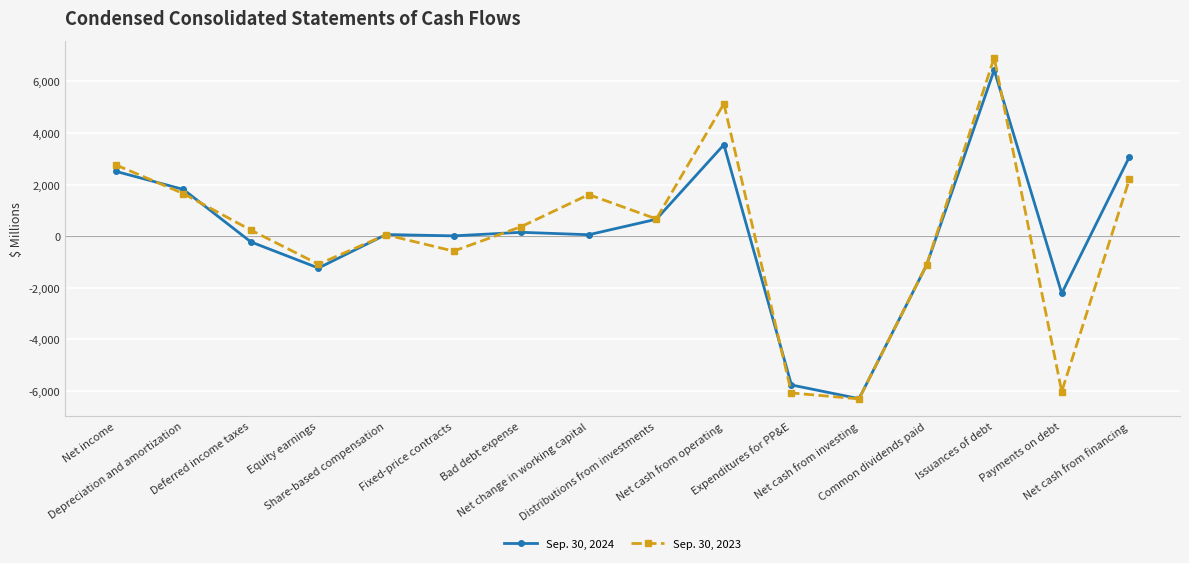

Rank the series by their maximum value, from highest to lowest.

Sep. 30, 2023, Sep. 30, 2024